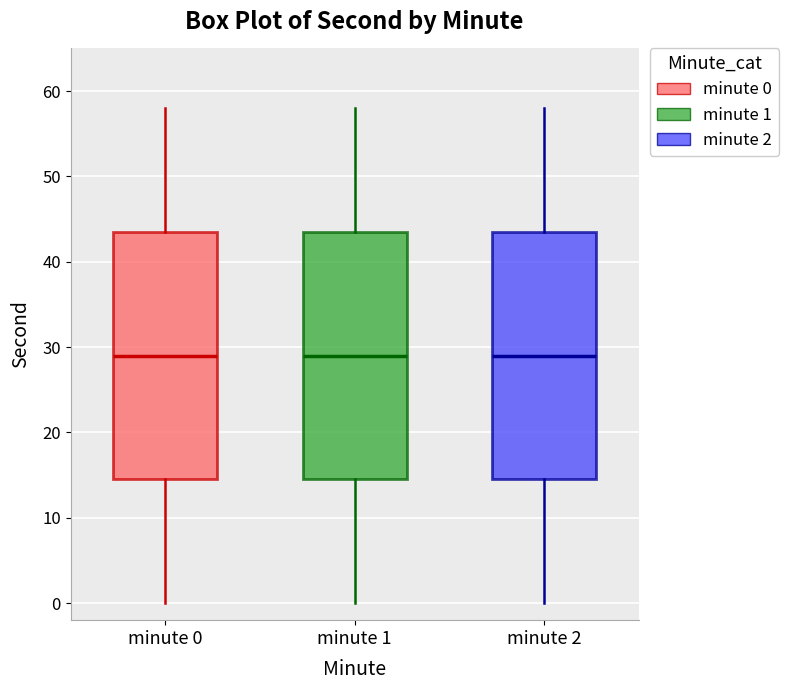

Reading left to right, read every box against the y-axis: the position of its median line, the range the box covers, and the ends of its whiskers. The values are not printed on the chart, so give them approximately, as read against the axis.

minute 0: median 29, box 15 to 44, whiskers 0 to 58
minute 1: median 29, box 15 to 44, whiskers 0 to 58
minute 2: median 29, box 15 to 44, whiskers 0 to 58